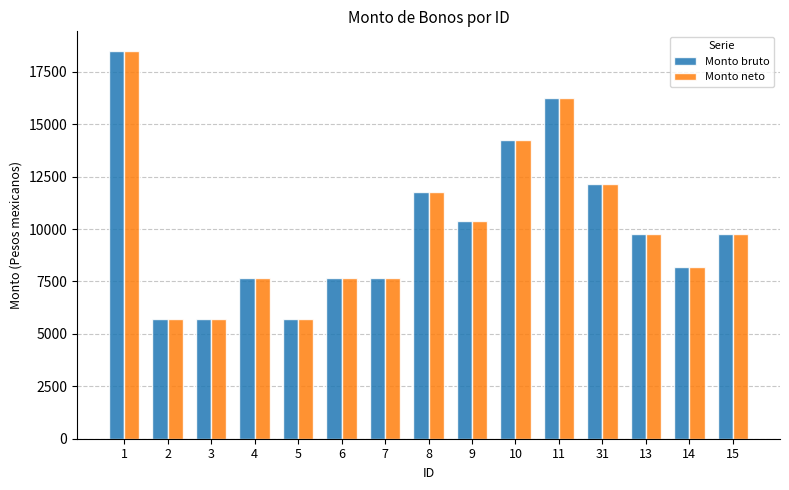

Is the value of Monto neto at 4 greater than the value of Monto bruto at 14?

No